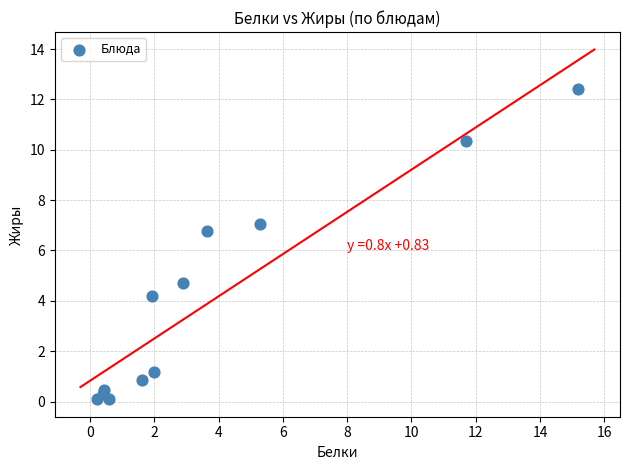

What Y value in the scatter plot is closest to 6?

6.8